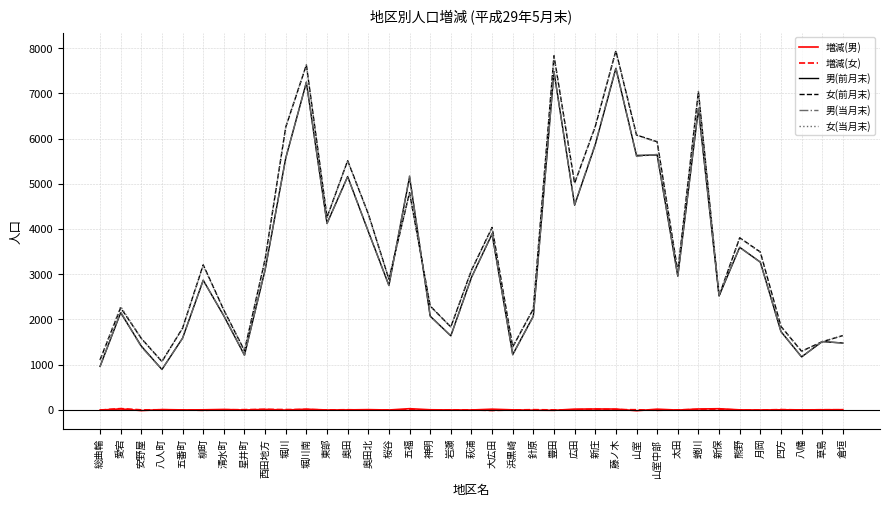

Between 柳町 and 東部, which series saw the biggest shift?

男(前月末)